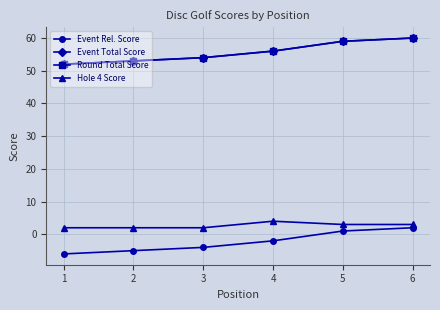

At how many categories does at least one series exceed 35?

6